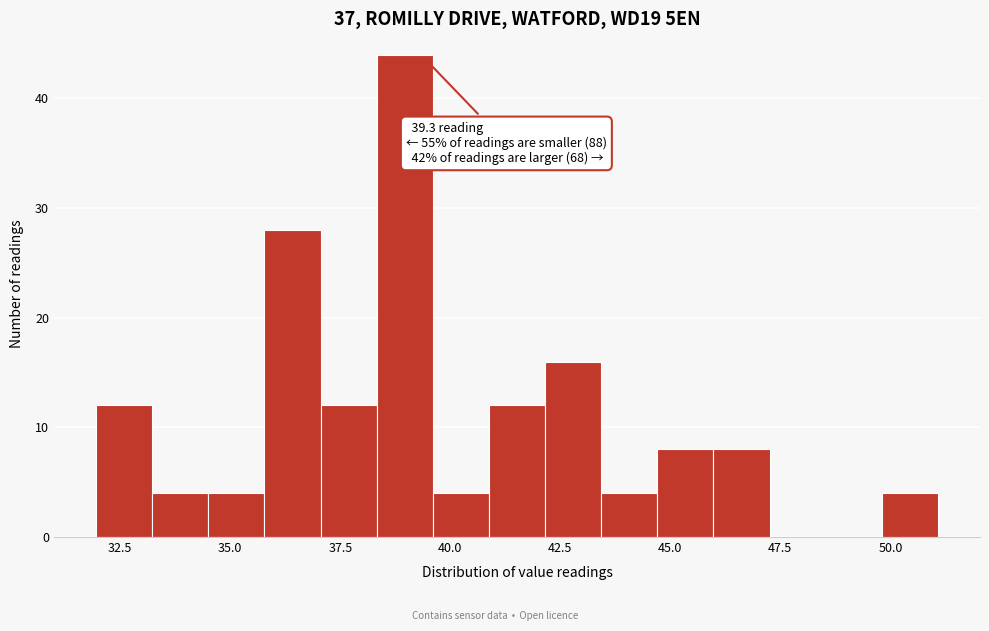

Read against the x-axis, roughly where is the centre of the tallest bar?

39.0